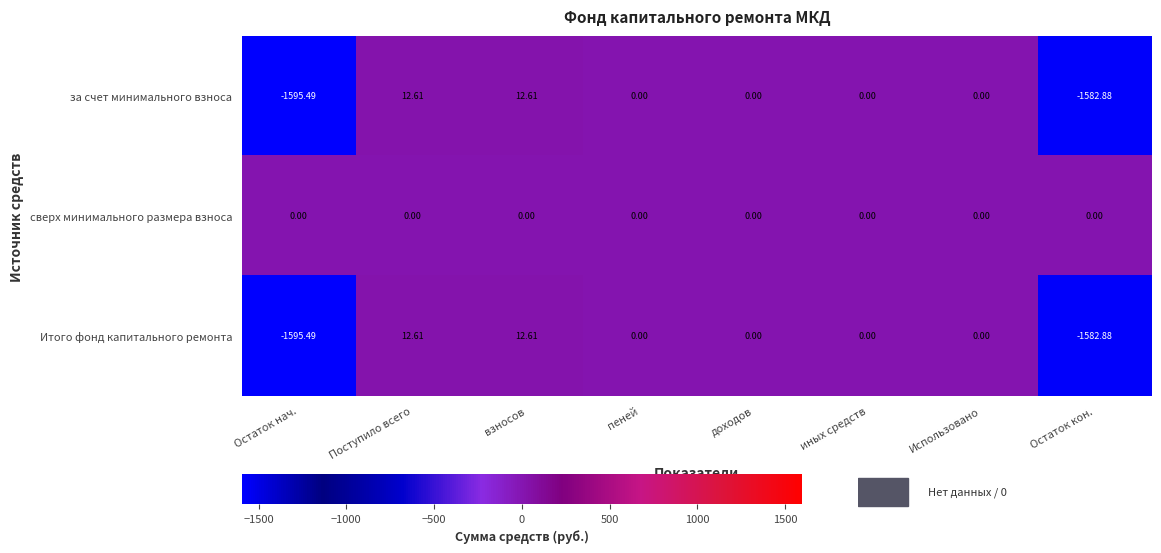

At which label does за счет минимального взноса first exceed 0?

Поступило всего